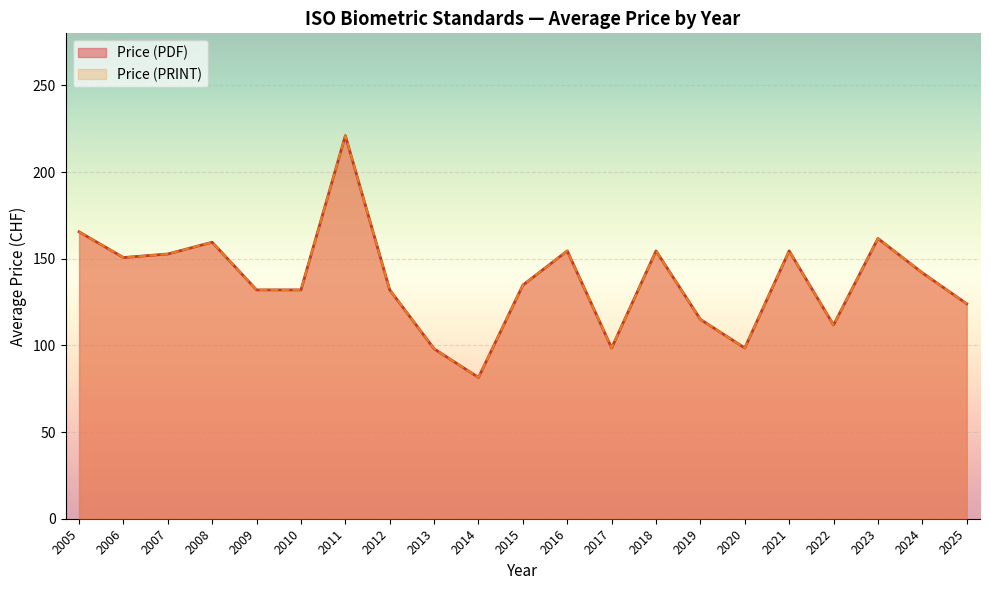

Does the chart display data point markers on the line(s)?

No